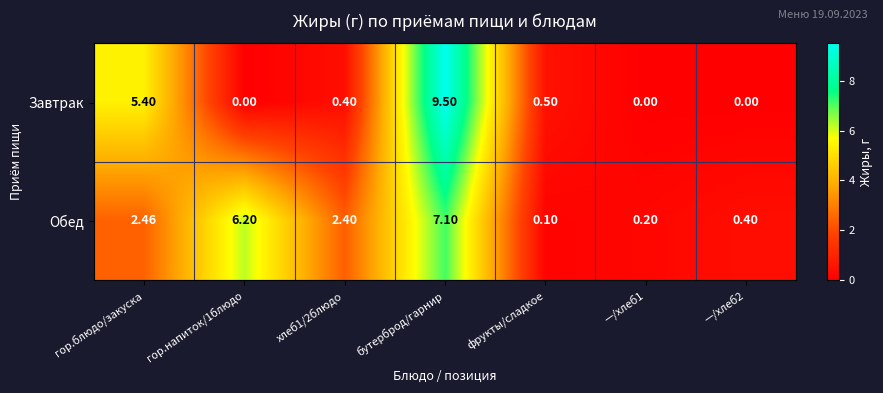

Where is Завтрак nearest to the value 4?

гор.блюдо/закуска